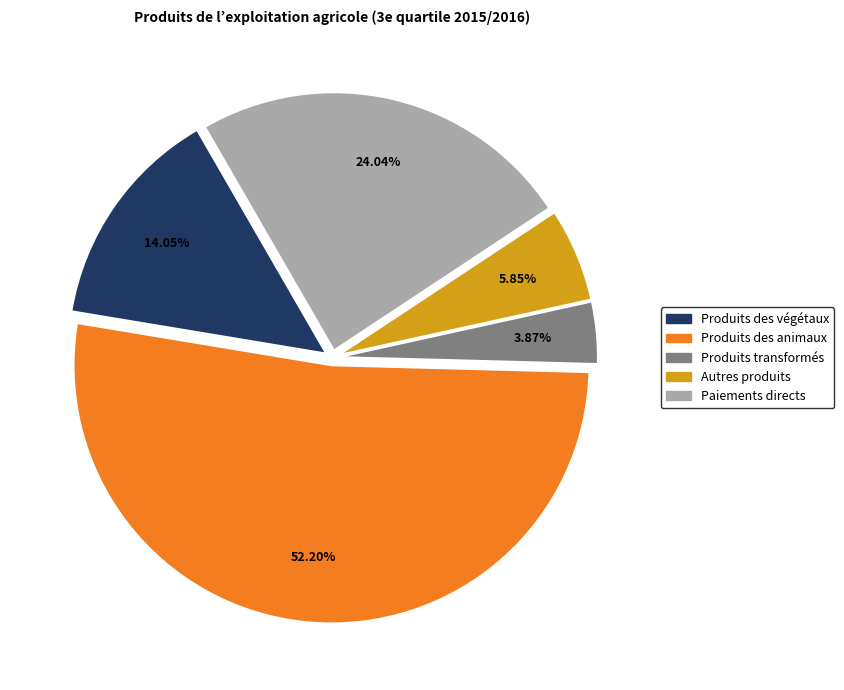

What is the majority slice?

Produits des animaux